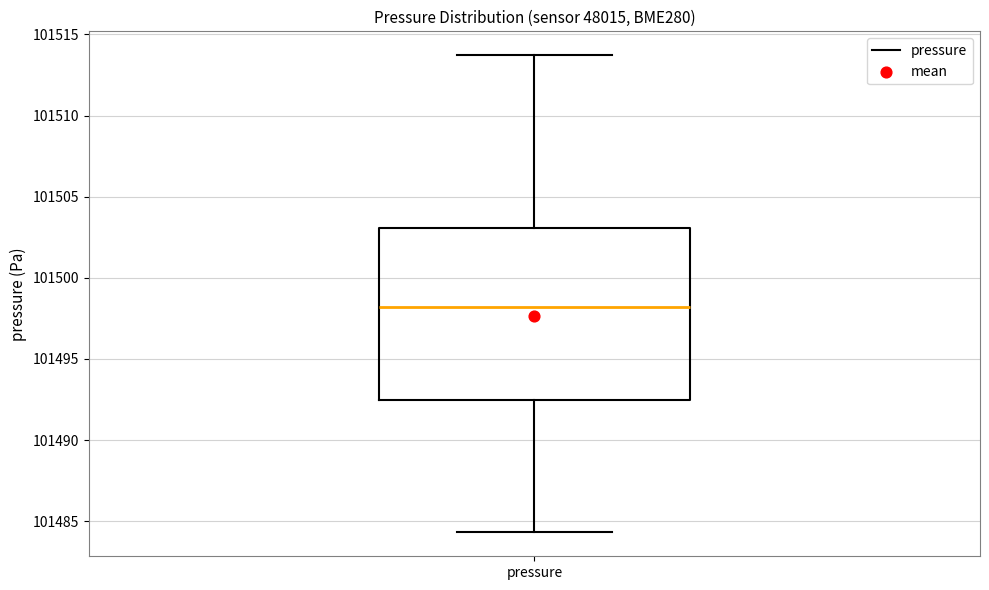

Transcribe this box plot: give where the median line is, the range the box spans, and where the two whiskers end, as read against the y-axis. The values are not printed on the chart, so give them approximately, as read against the axis.

median 101498.0, box 101492.5 to 101503.0, whiskers 101484.5 to 101513.5